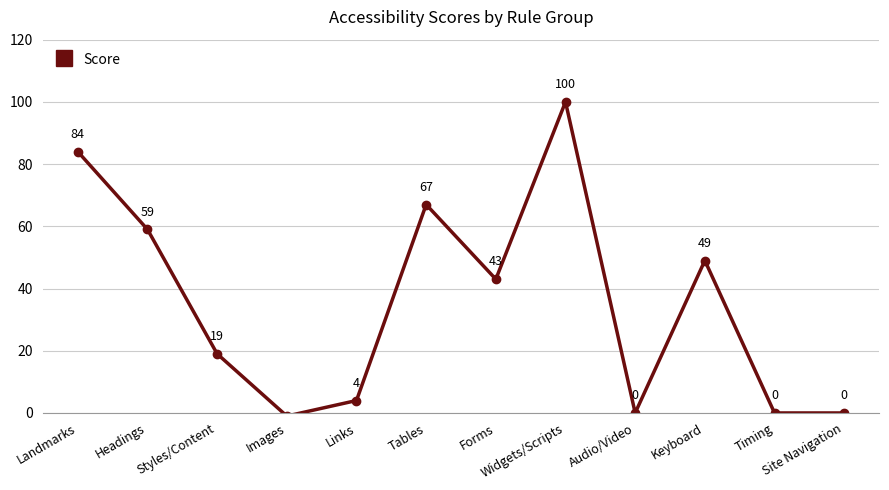

What is the difference between the values at Keyboard and Audio/Video?

49